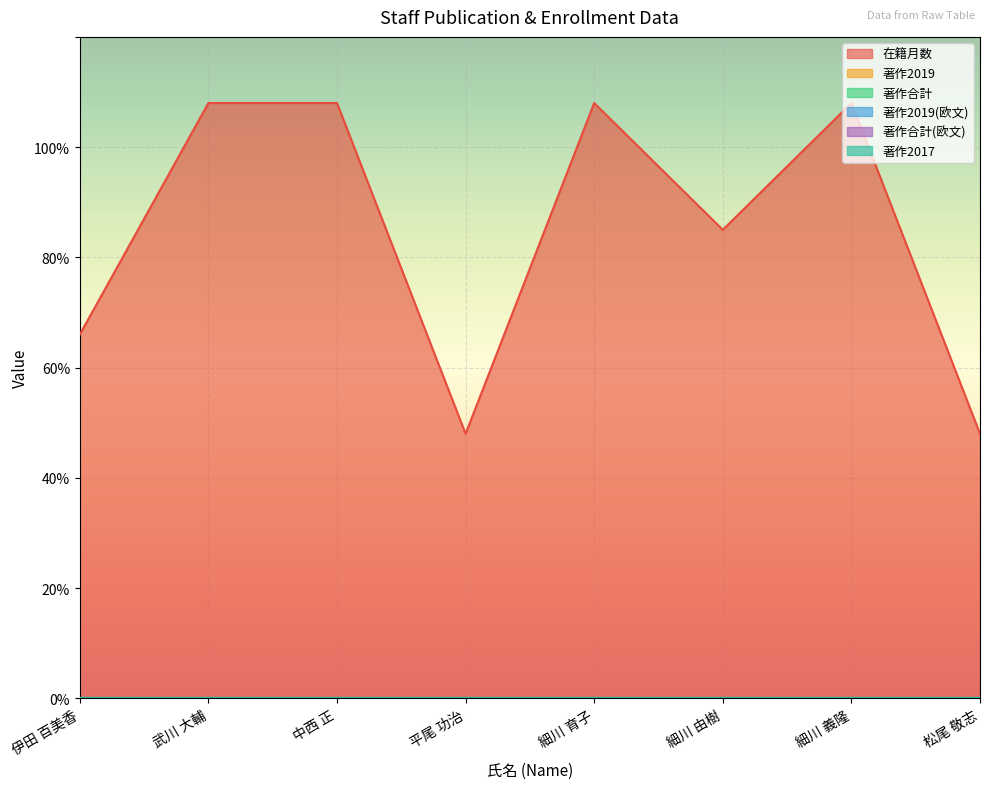

True or false: 在籍月数 has more than 2 points higher than both neighbors.

False